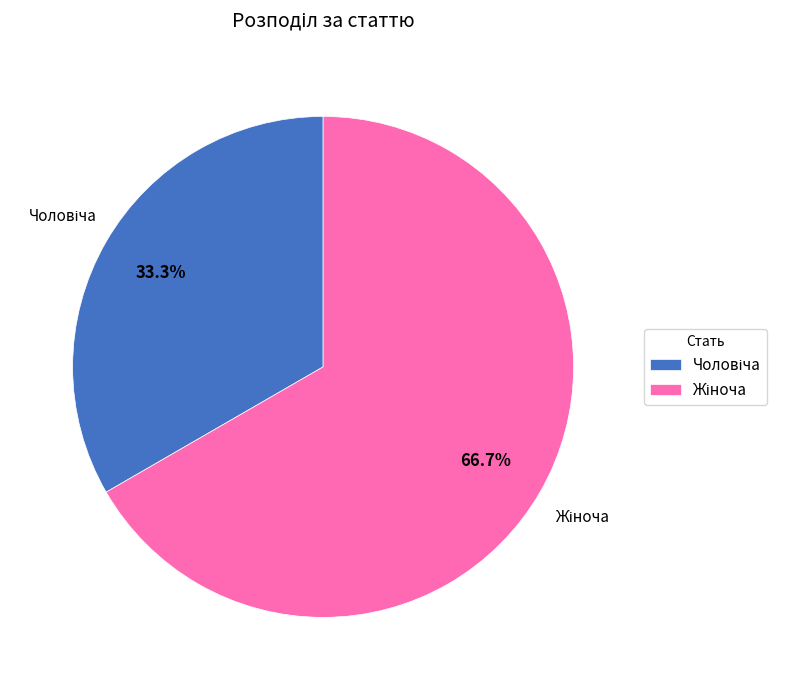

Is there any slice that represents more than half of the pie?

Yes